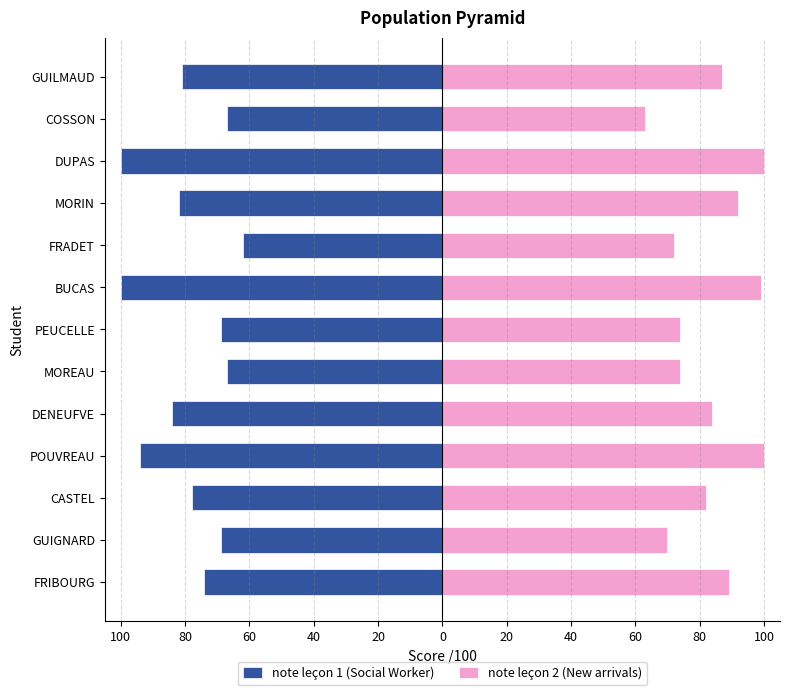

What is the value of the note leçon 2 (New arrivals) bar at the 12th from the left?

63